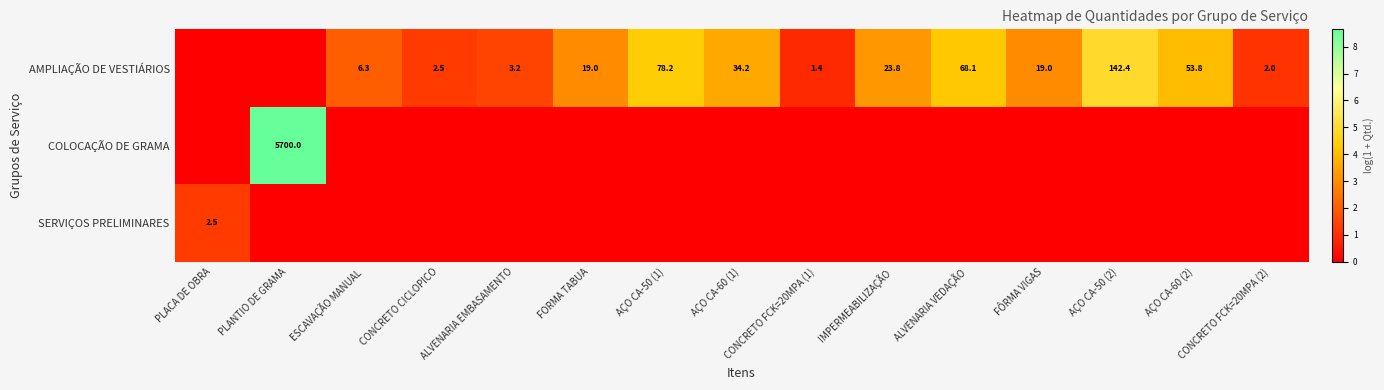

What is the sum of the AMPLIAÇÃO DE VESTIÁRIOS values at CONCRETO FCK=20MPA (1) and CONCRETO FCK=20MPA (2)?

3.4